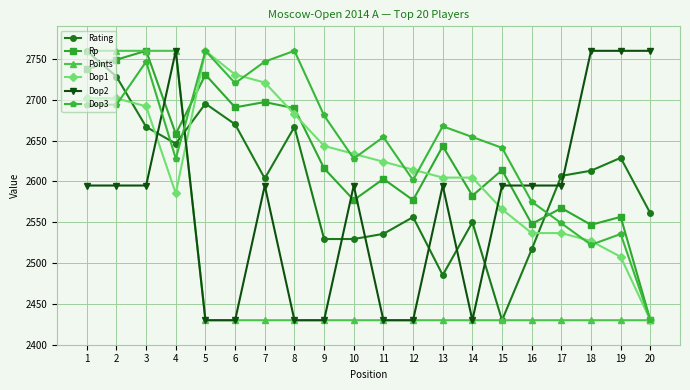

What is the difference between the maximum and minimum values in the Dop2 series?

330.0